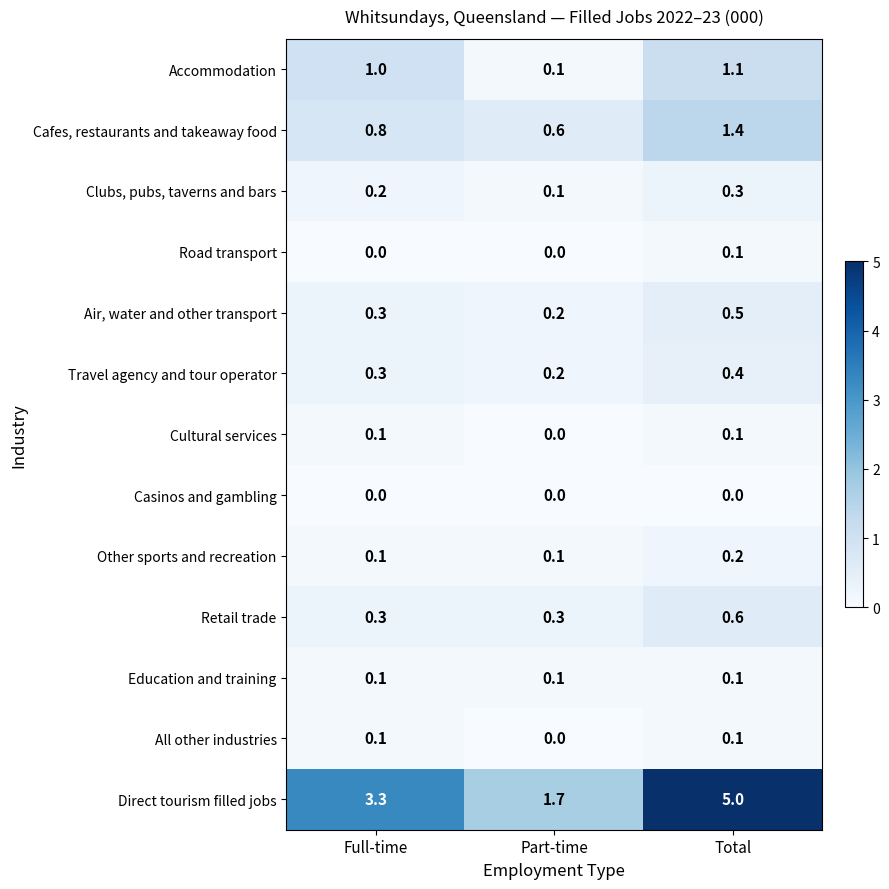

What is the greatest value displayed?

5.0